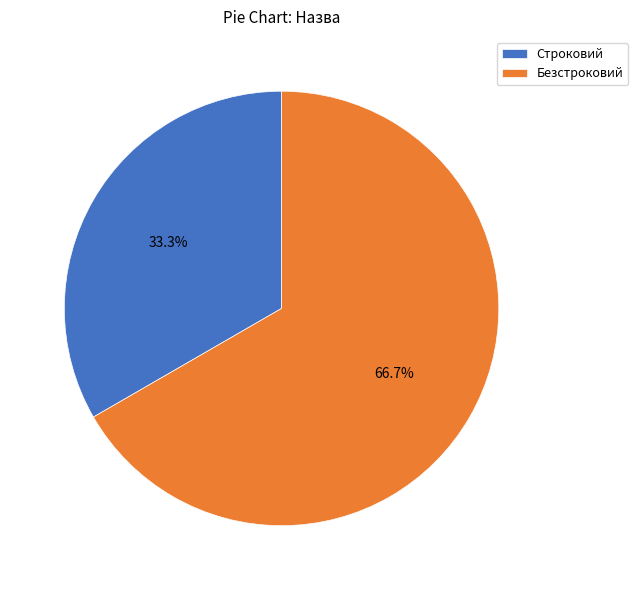

Rank the categories by value from lowest to highest.

Строковий, Безстроковий